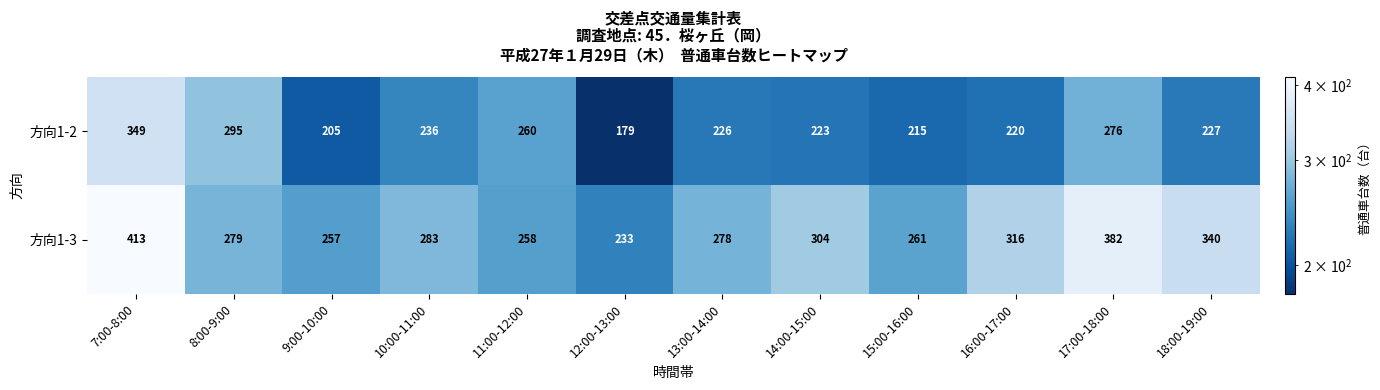

What is the difference between the second highest and minimum values in the 方向1-3 series?

149